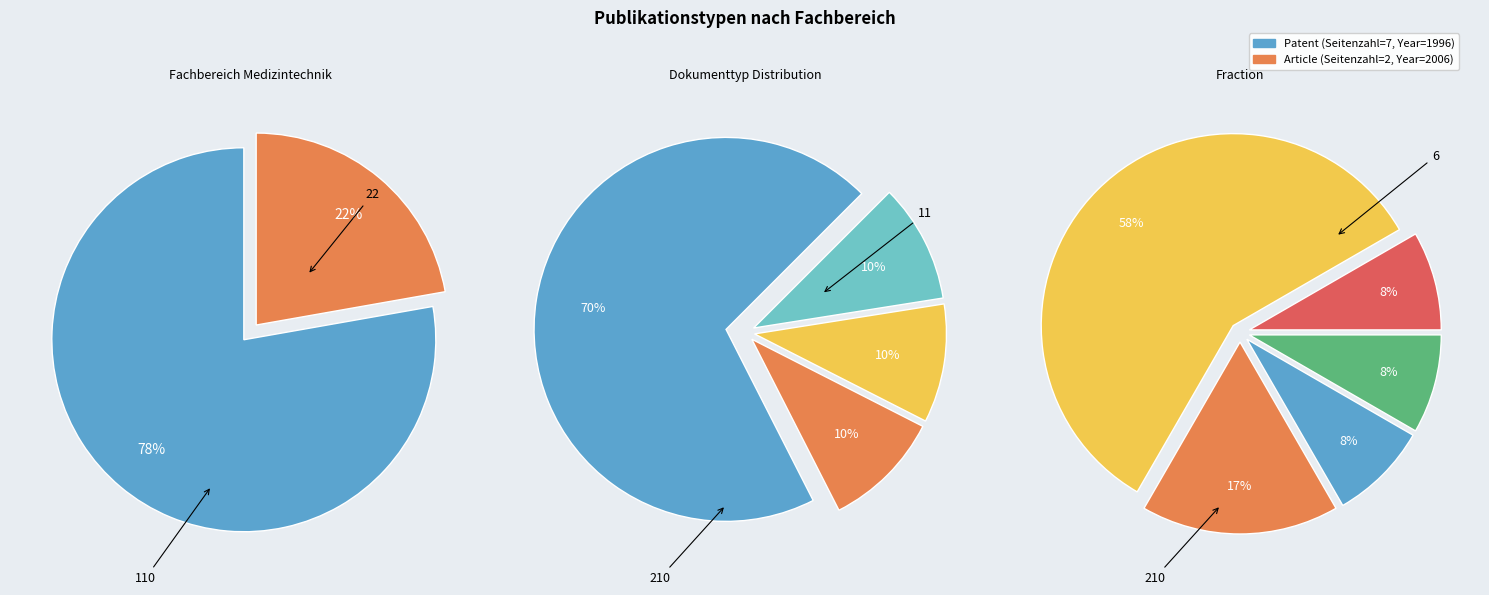

To the nearest percent, what is the average slice percentage?

50%